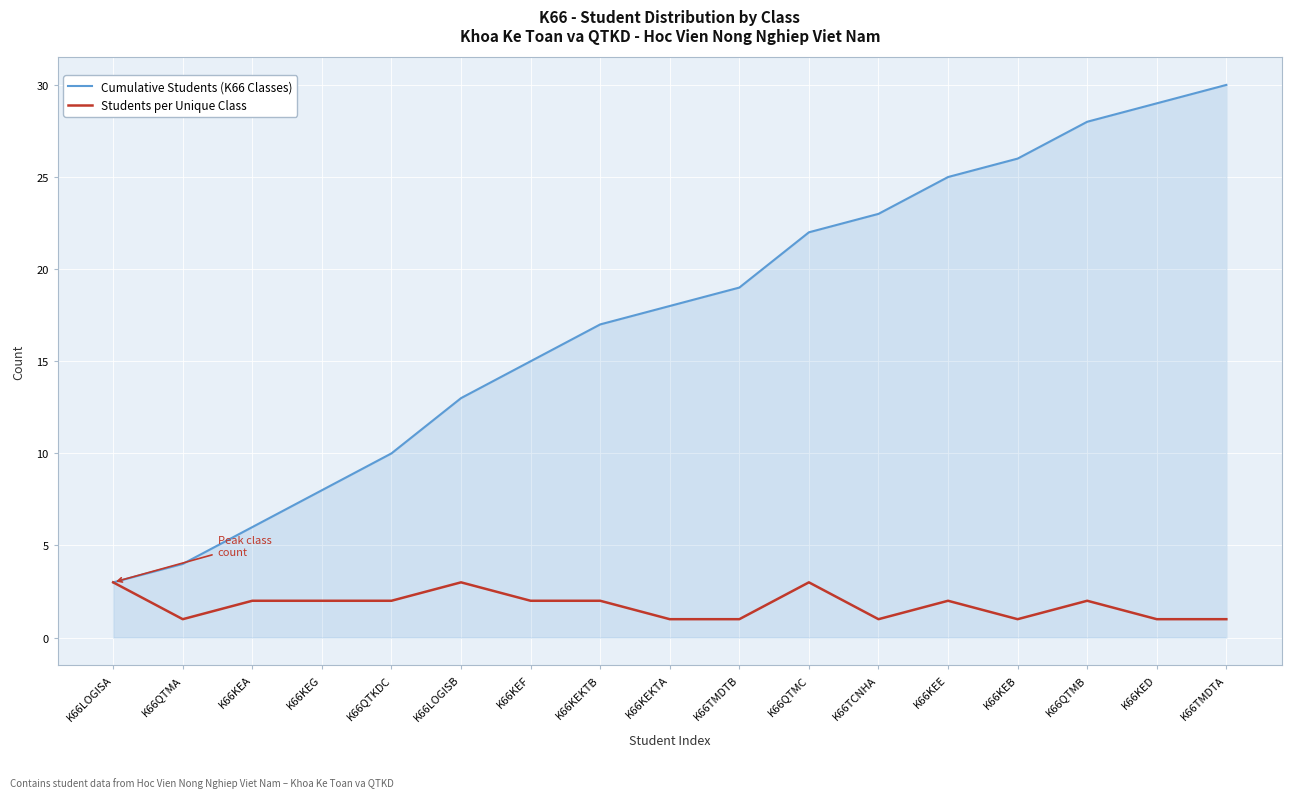

What position from the right is K66QTMC?

7